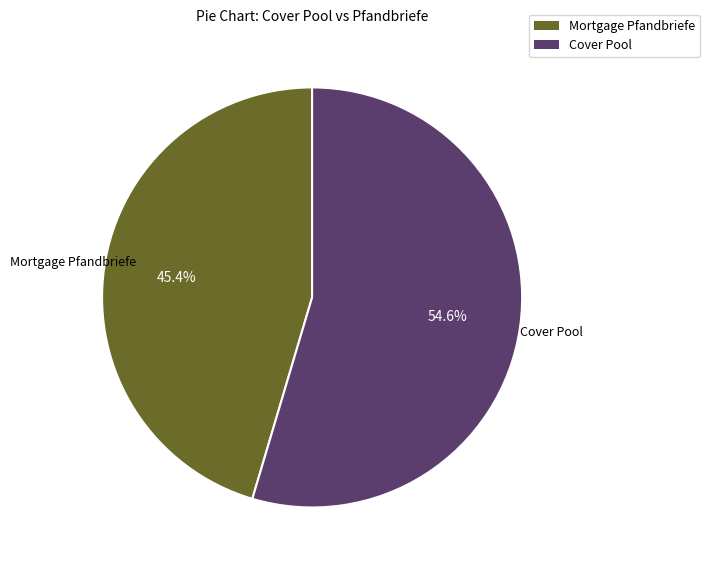

To the nearest percent, what is the difference between the largest and smallest slice percentages?

9%